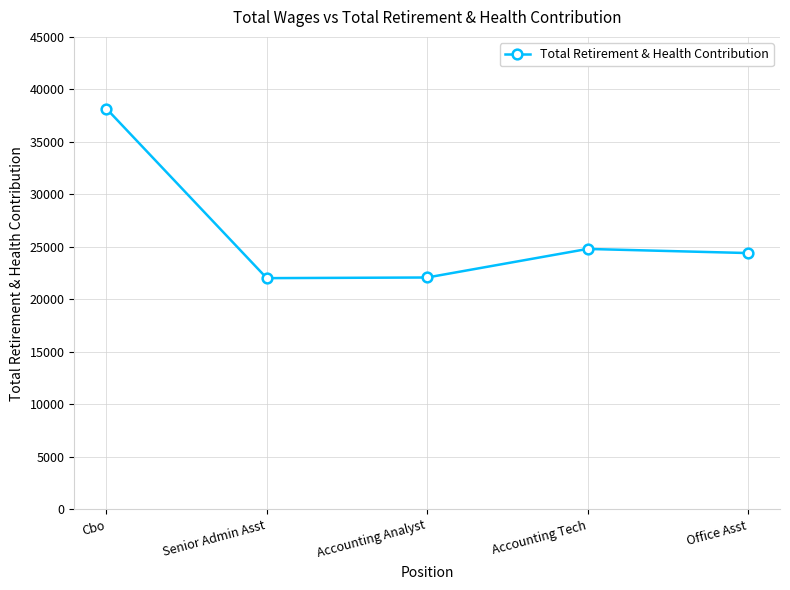

What is the change in value from Accounting Analyst to Accounting Tech?

+2721